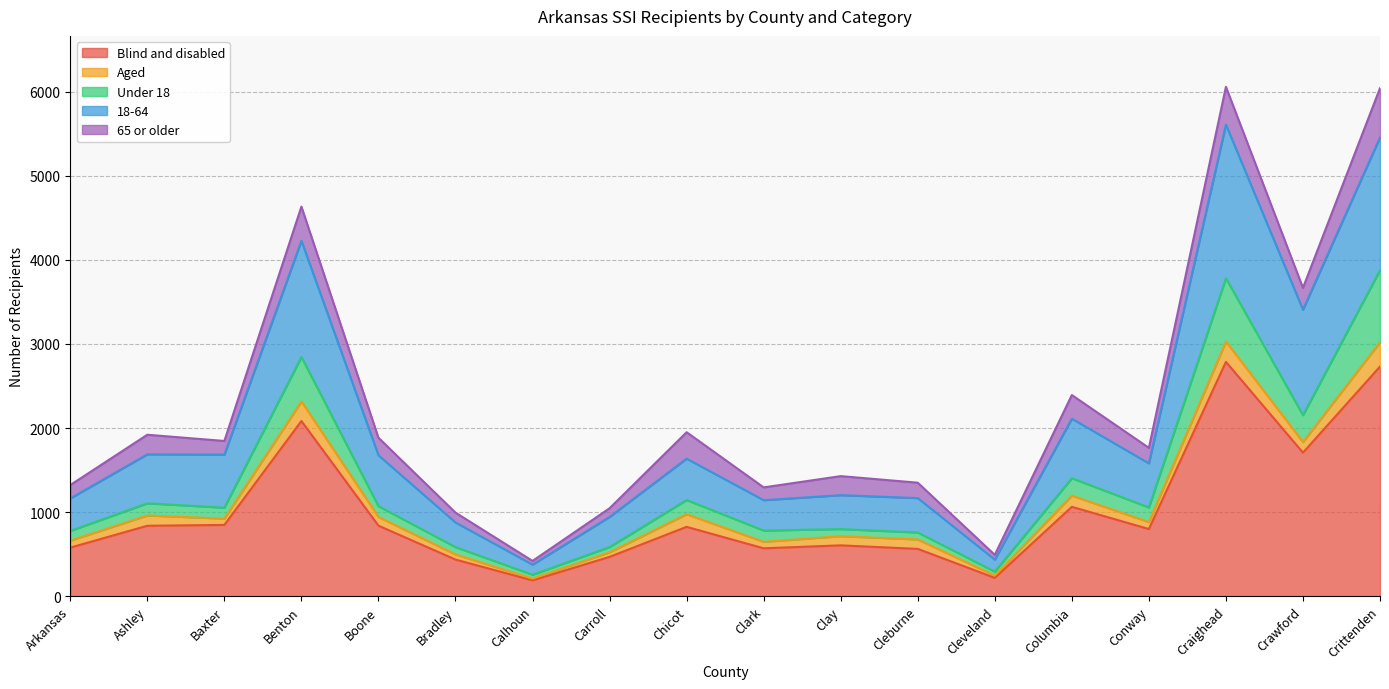

The 18-64 series shows 7549 at Crittenden. True or false?

False